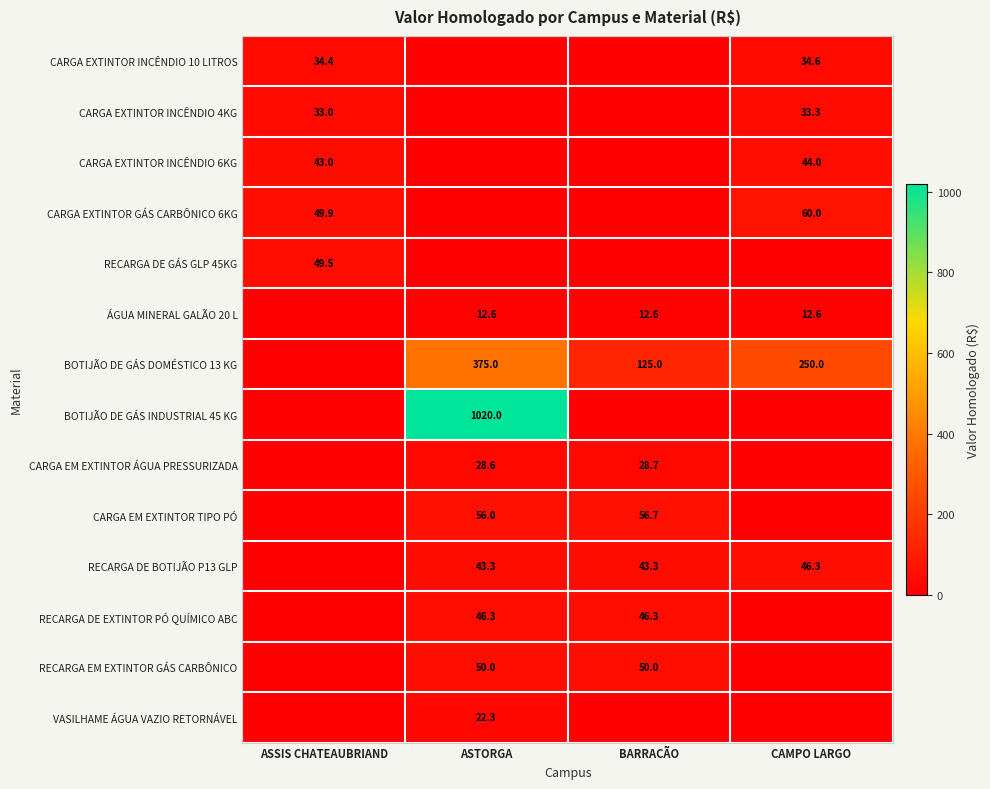

Is the value of BOTIJÃO DE GÁS INDUSTRIAL 45 KG at ASTORGA greater than the value of RECARGA EM EXTINTOR GÁS CARBÔNICO at BARRACÃO?

Yes